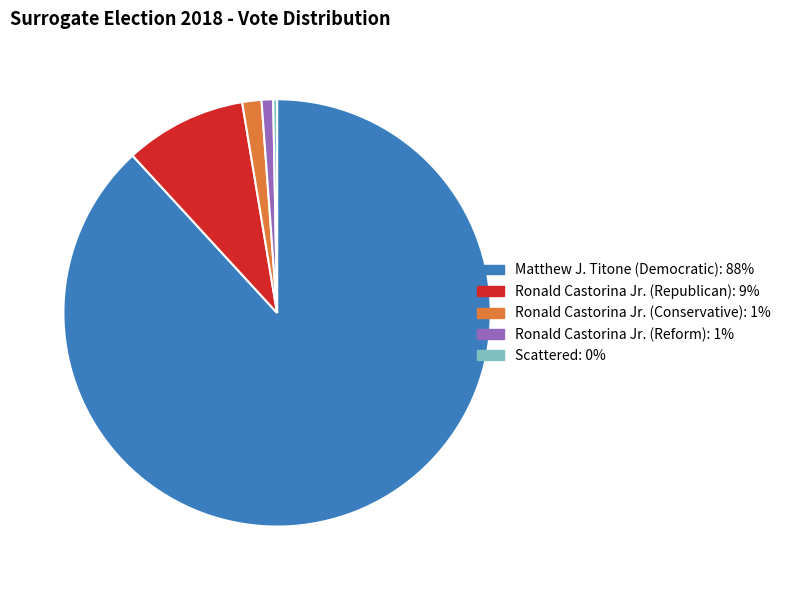

Does any single category account for the majority?

Yes